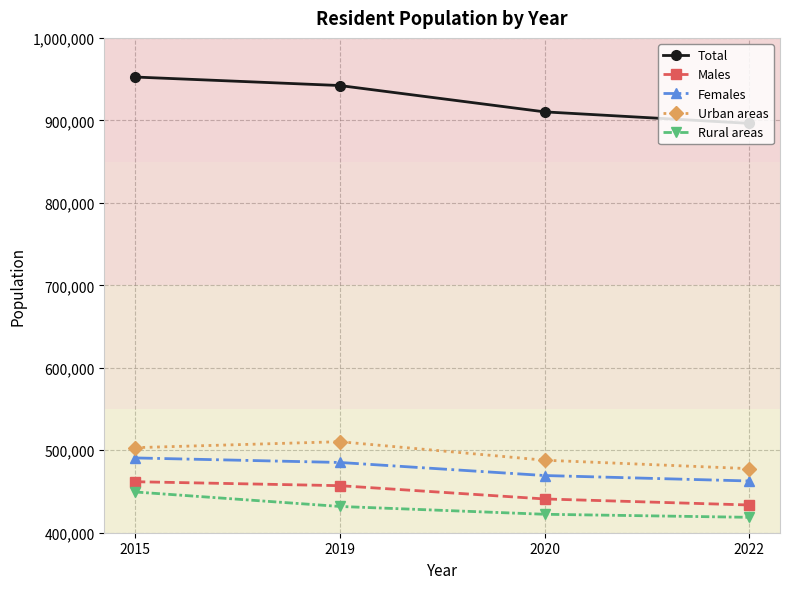

What is the difference between the highest and lowest values at 2020?

487932